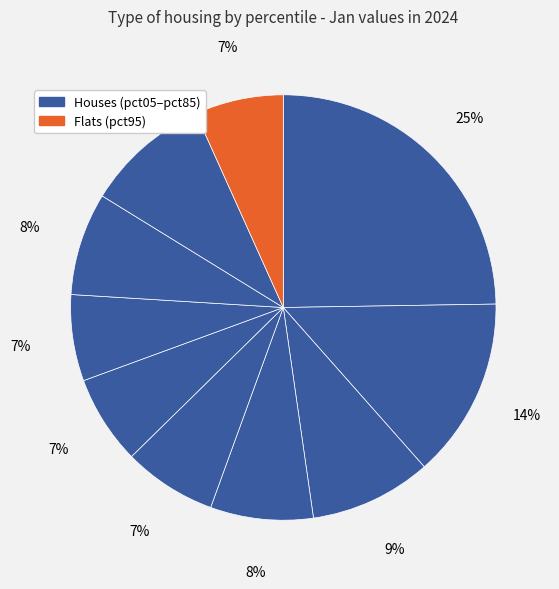

Which category has the smallest portion of the pie?

pct65